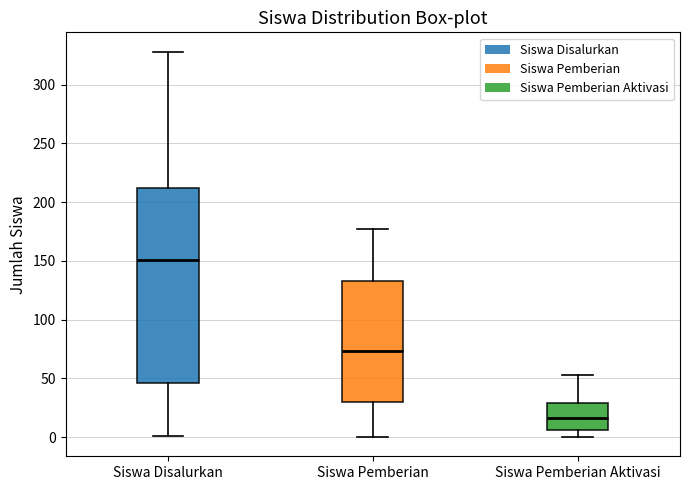

Which box's median line is the lowest?

Siswa Pemberian Aktivasi